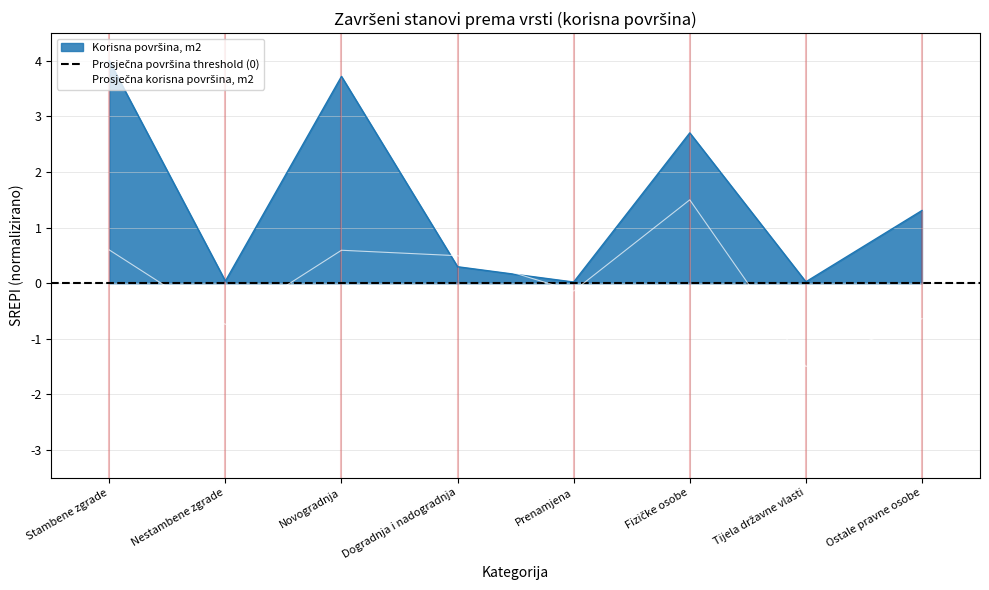

Where is the first local maximum for Korisna površina, m2?

Novogradnja